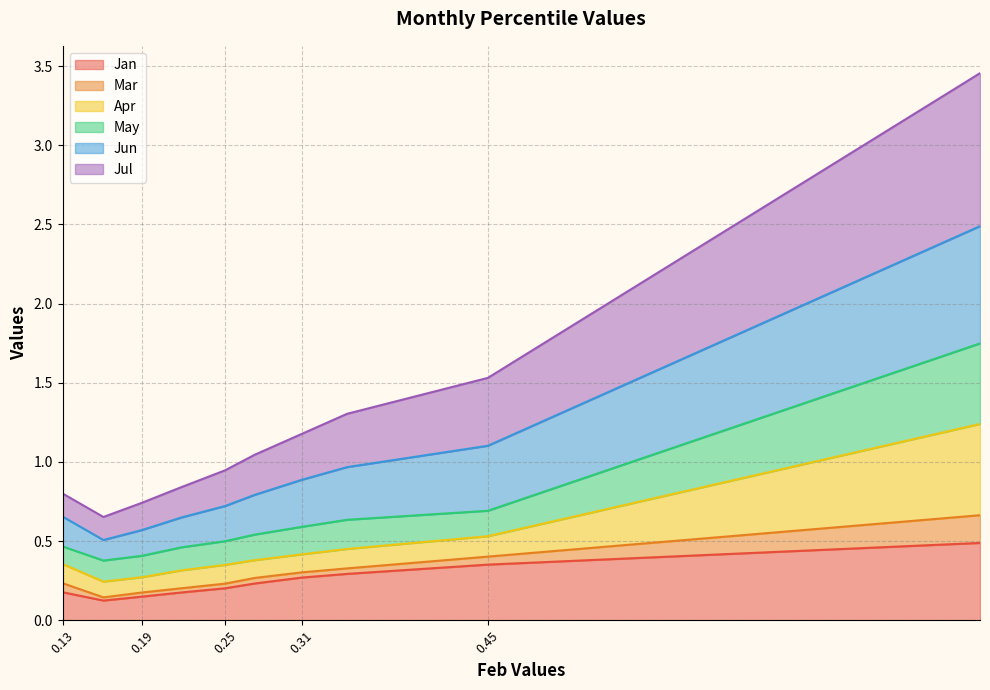

What is the sum of all Jun values?

3.0